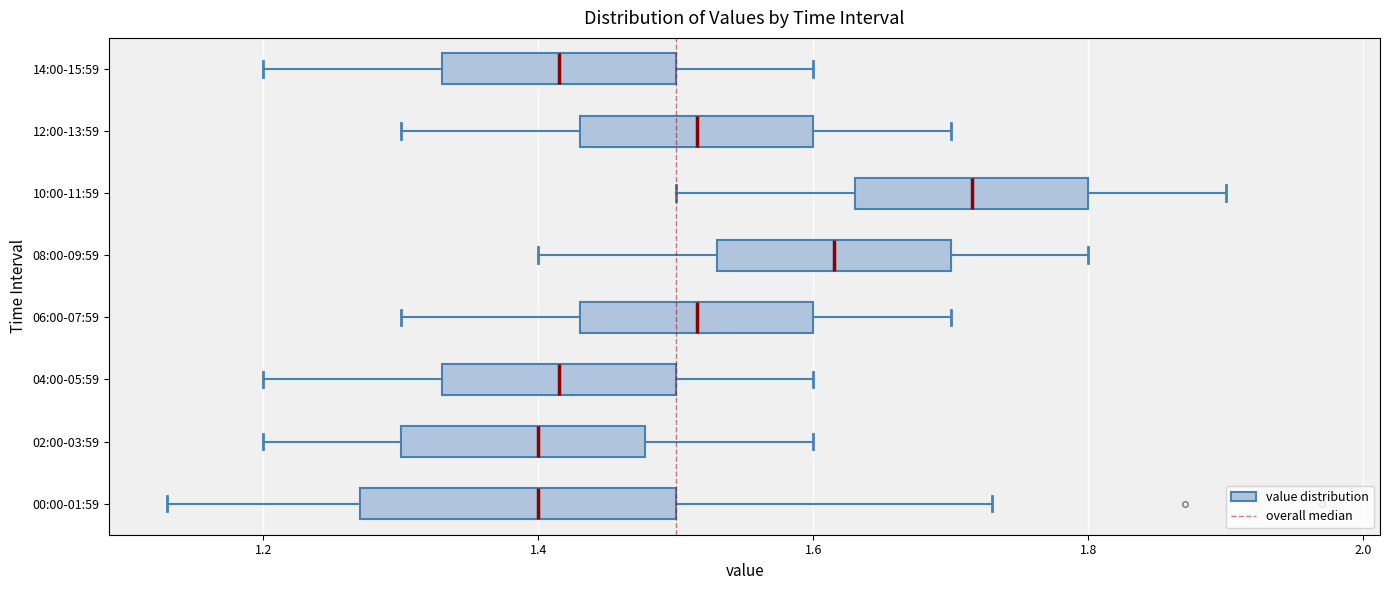

Reading bottom to top, transcribe this box plot: for each box, give where its median line is, the range the box spans, and where its two whiskers end, as read against the x-axis. The values are not printed on the chart, so give them approximately, as read against the axis.

00:00-01:59: median 1.40, box 1.28 to 1.50, whiskers 1.14 to 1.74
02:00-03:59: median 1.40, box 1.30 to 1.48, whiskers 1.20 to 1.60
04:00-05:59: median 1.42, box 1.34 to 1.50, whiskers 1.20 to 1.60
06:00-07:59: median 1.52, box 1.44 to 1.60, whiskers 1.30 to 1.70
08:00-09:59: median 1.62, box 1.54 to 1.70, whiskers 1.40 to 1.80
10:00-11:59: median 1.72, box 1.64 to 1.80, whiskers 1.50 to 1.90
12:00-13:59: median 1.52, box 1.44 to 1.60, whiskers 1.30 to 1.70
14:00-15:59: median 1.42, box 1.34 to 1.50, whiskers 1.20 to 1.60